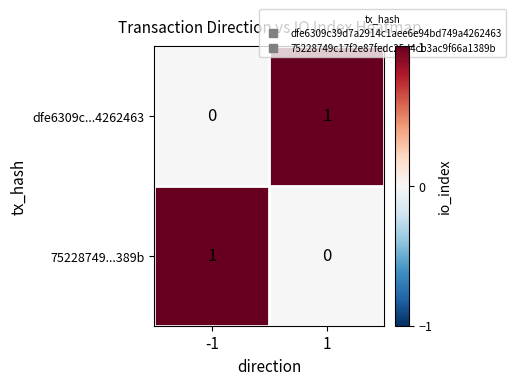

Rank the categories by 75228749...389b value from highest to lowest.

-1, 1